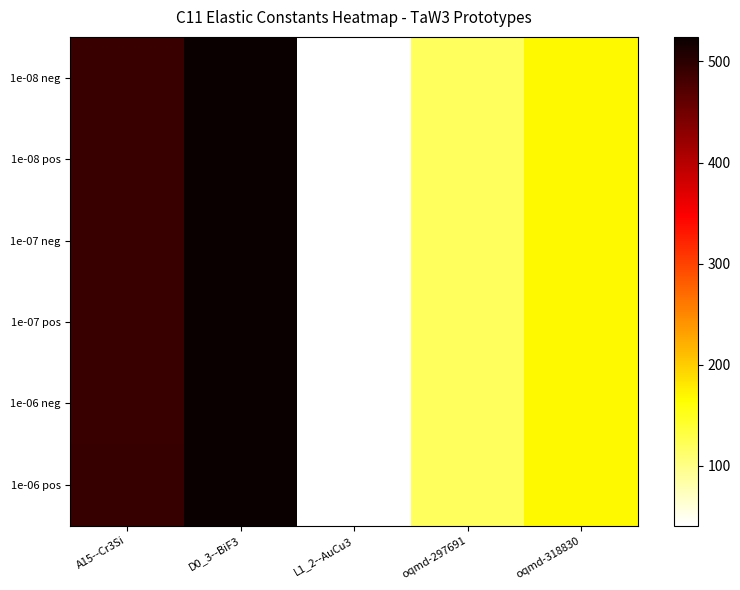

What is the maximum value shown in the chart?

524.3